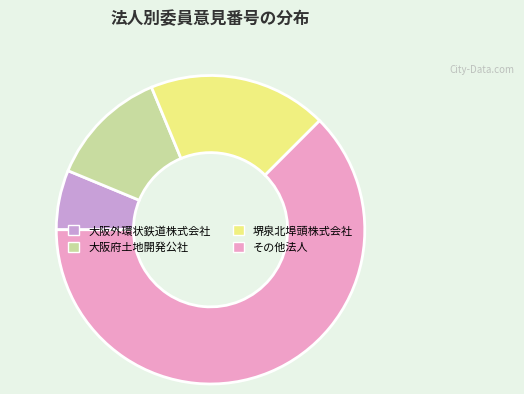

The 大阪府土地開発公社 slice represents 12% of the pie. True or false?

True